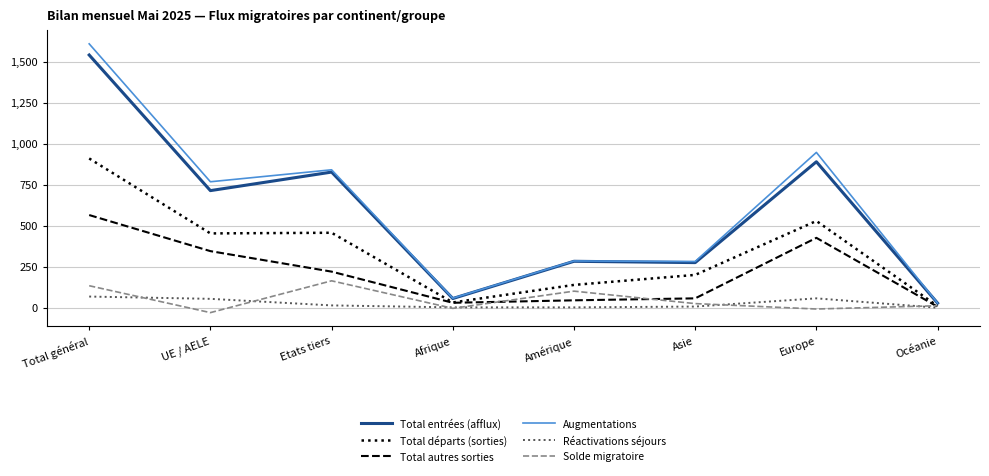

How many lines are shown in the chart?

6